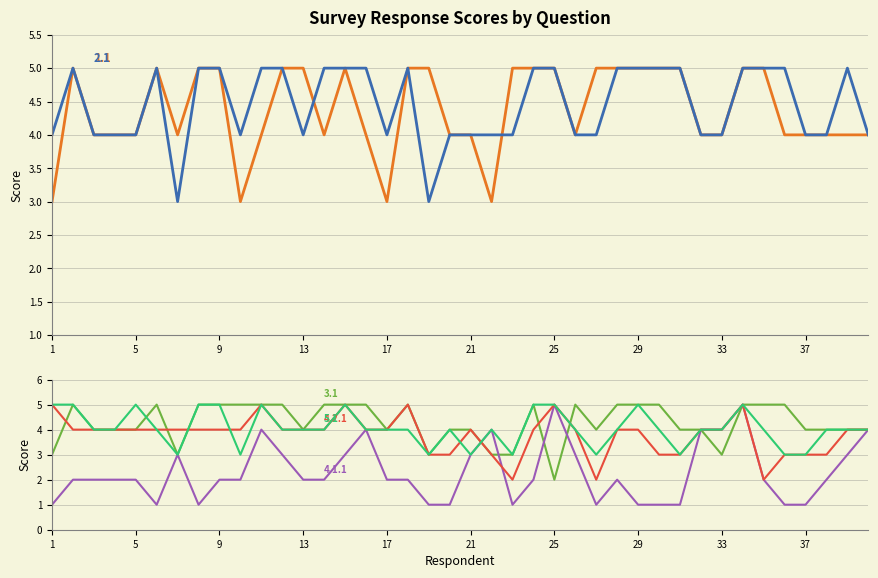

Reading left to right, list all the values displayed in this chart.

1.1: 3	5	4	4	4	5	4	5	5	3	4	5	5	4	5	4	3	5	5	4	4	3	5	5	5	4	5	5	5	5	5	4	4	5	5	4	4	4	4	4
2.1: 4	5	4	4	4	5	3	5	5	4	5	5	4	5	5	5	4	5	3	4	4	4	4	5	5	4	4	5	5	5	5	4	4	5	5	5	4	4	5	4
3.1: 3	5	4	4	4	5	3	5	5	5	5	5	4	5	5	5	4	5	3	4	4	3	3	5	2	5	4	5	5	5	4	4	3	5	5	5	4	4	4	4
4.1.1: 1	2	2	2	2	1	3	1	2	2	4	3	2	2	3	4	2	2	1	1	3	4	1	2	5	3	1	2	1	1	1	4	4	5	2	1	1	2	3	4
4.2.1: 5	4	4	4	4	4	4	4	4	4	5	4	4	4	5	4	4	5	3	3	4	3	2	4	5	4	2	4	4	3	3	4	4	5	2	3	3	3	4	4
5.1: 5	5	4	4	5	4	3	5	5	3	5	4	4	4	5	4	4	4	3	4	3	4	3	5	5	4	3	4	5	4	3	4	4	5	4	3	3	4	4	4